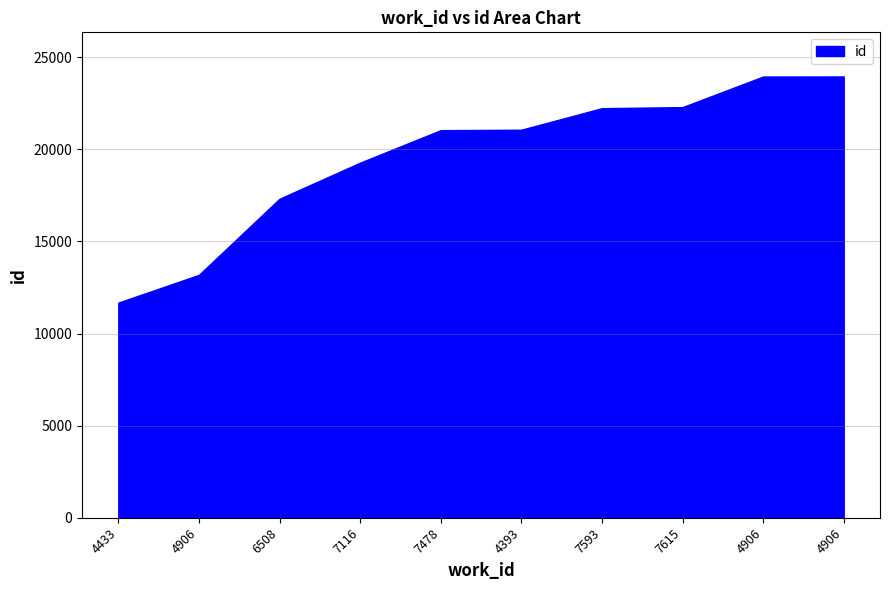

List the labels in order of value, largest first.

4906, 4906, 7615, 7593, 4393, 7478, 7116, 6508, 4906, 4433